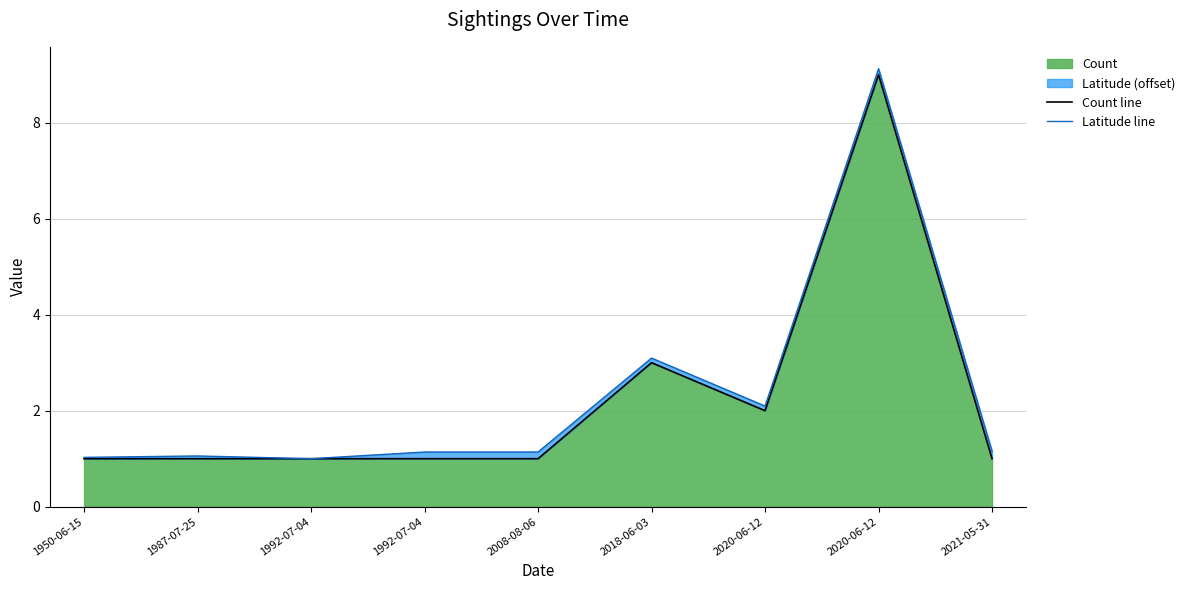

Which series has the widest spread of values?

Latitude line